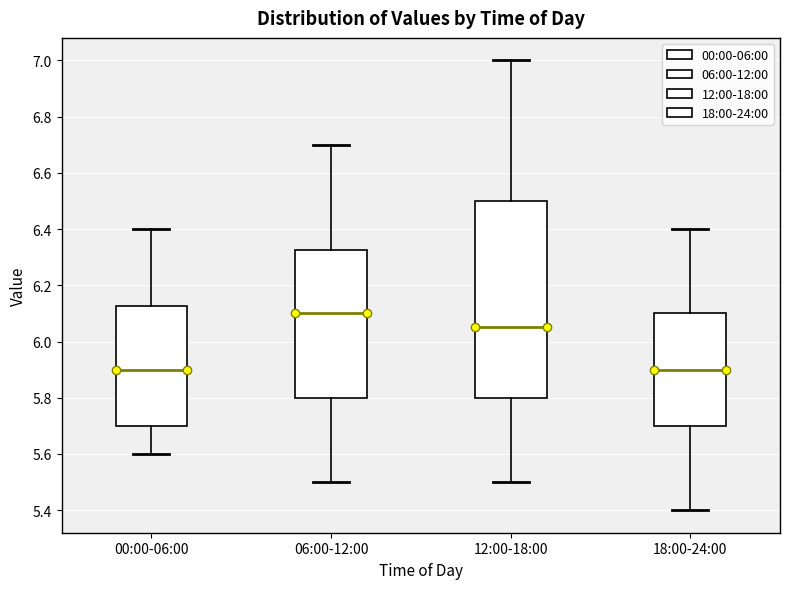

Which box has the highest median line?

06:00-12:00